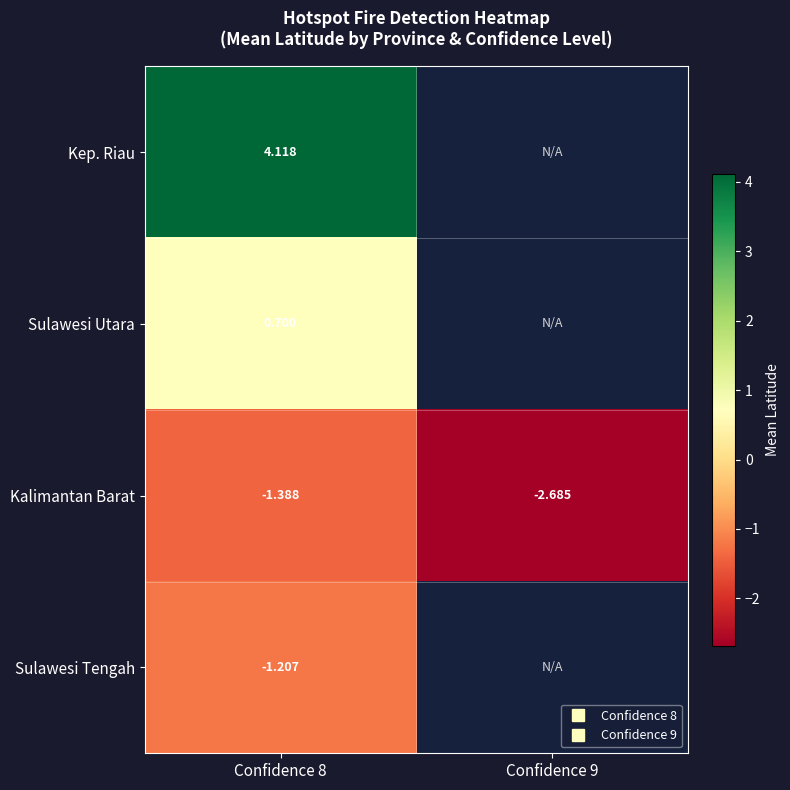

What is the maximum value shown in the chart?

4.1